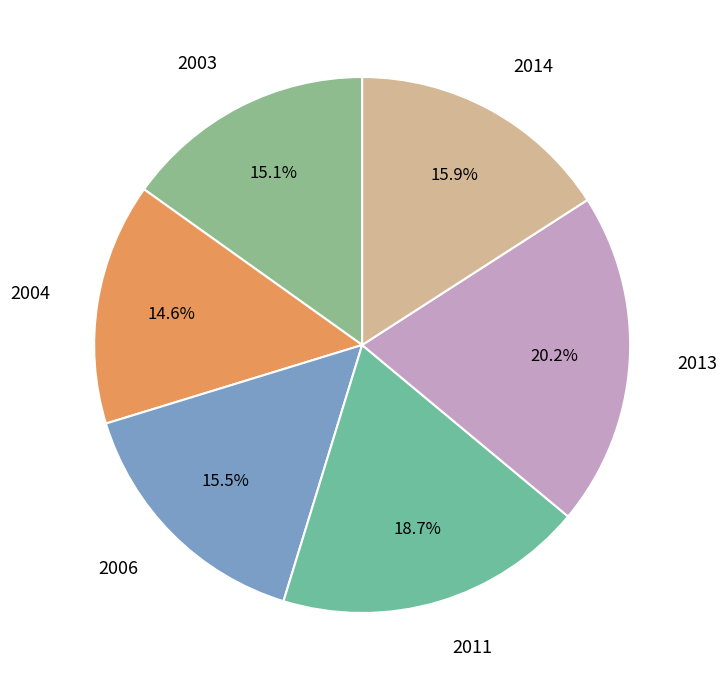

Which category has the biggest portion of the pie?

2013